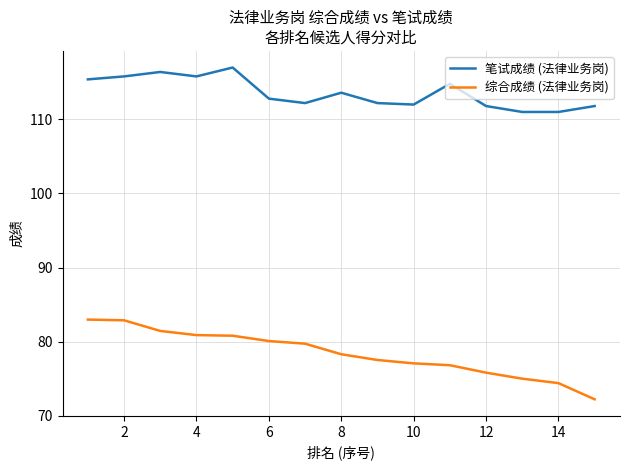

Which series has the largest total across all categories?

笔试成绩 (法律业务岗)